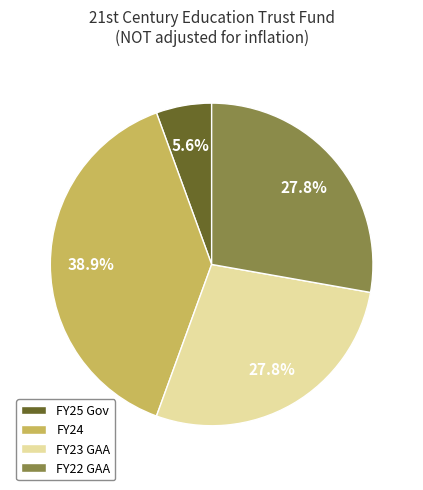

Which has a higher value, FY22 GAA or FY24?

FY24